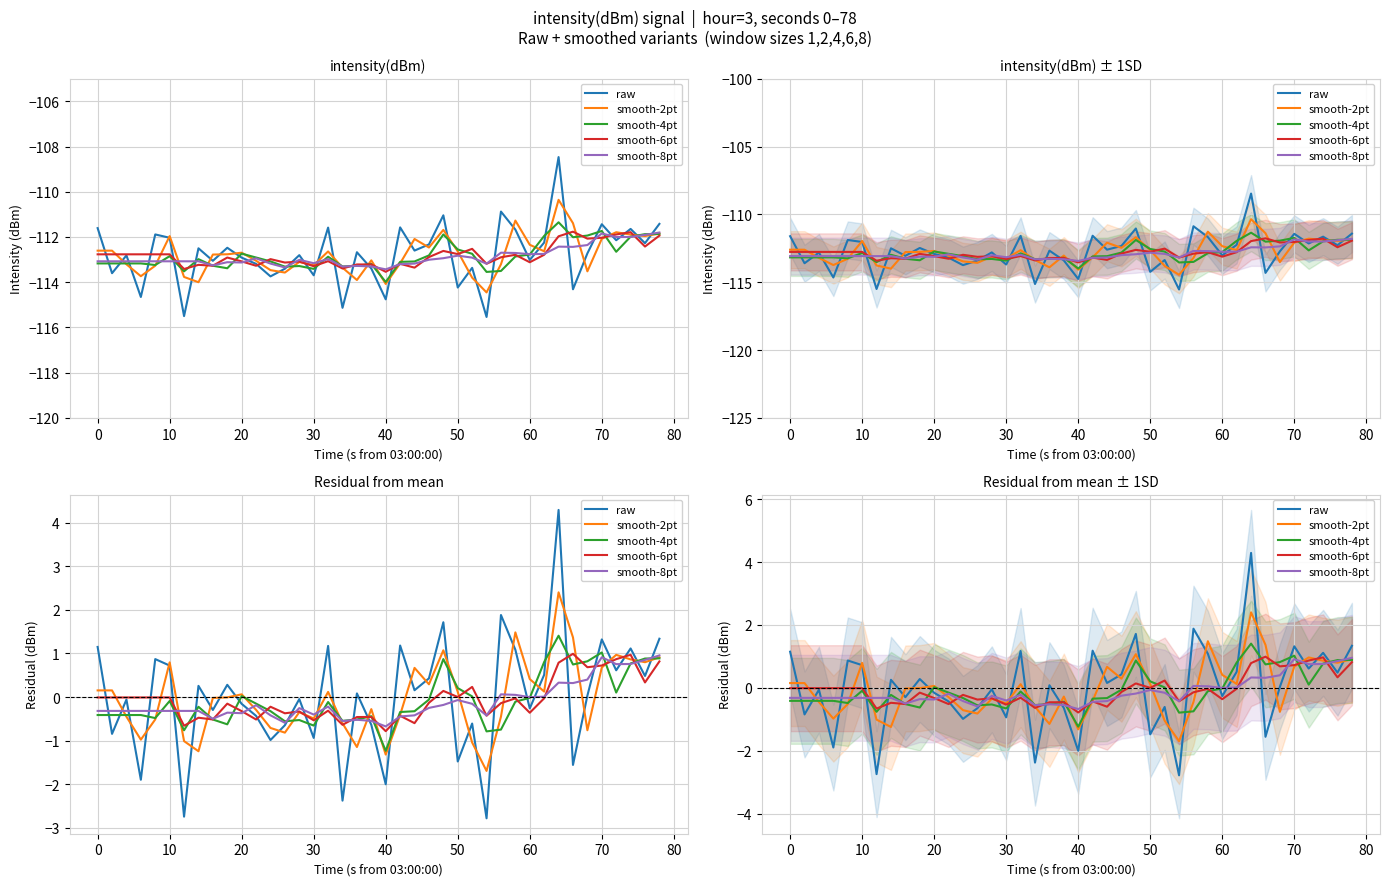

At how many categories does at least one series exceed 2?

1